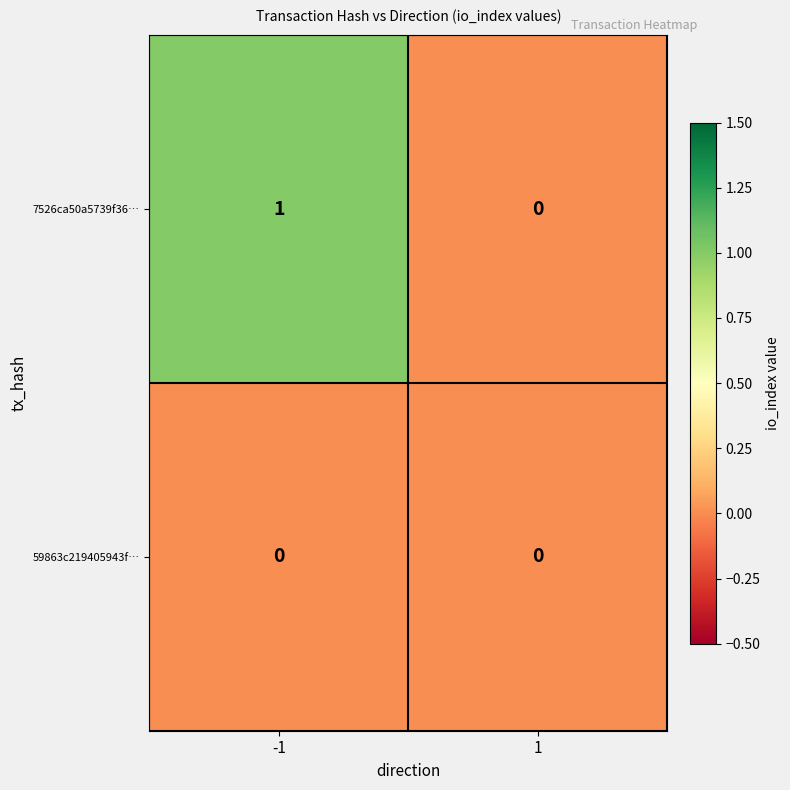

Is the value of 7526ca50a5739f36… at -1 greater than the value of 59863c219405943f… at -1?

Yes